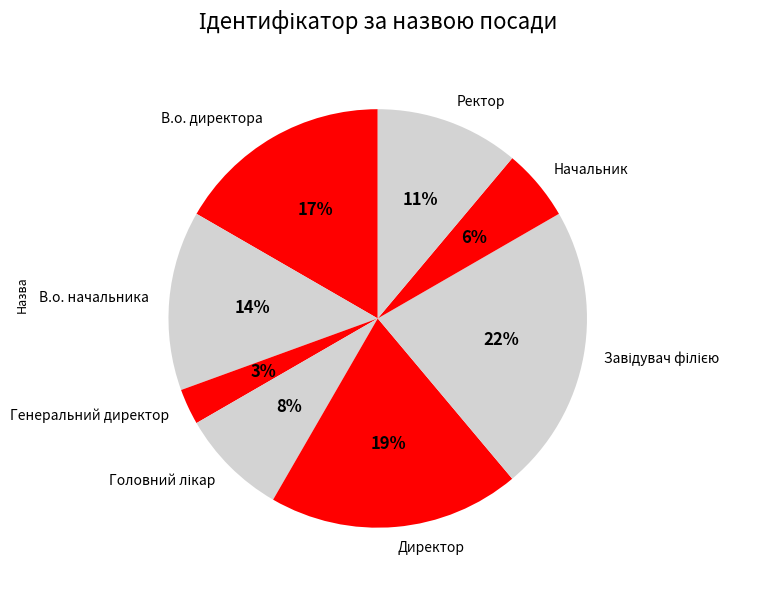

What is the smallest slice in the pie chart?

Генеральний директор